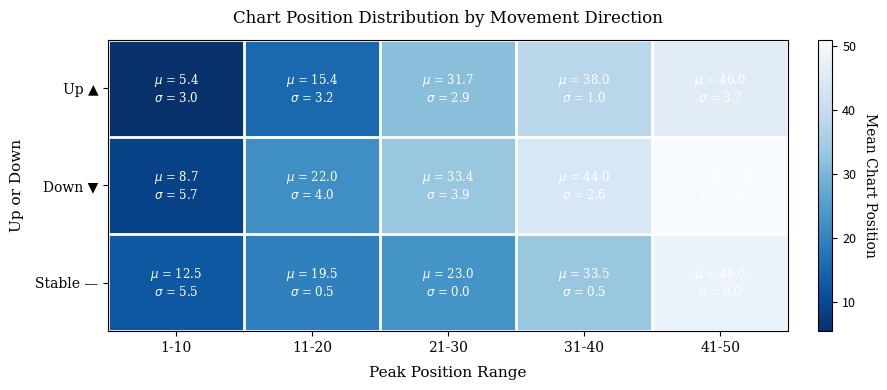

At which category is the sum across all series the highest?

41-50